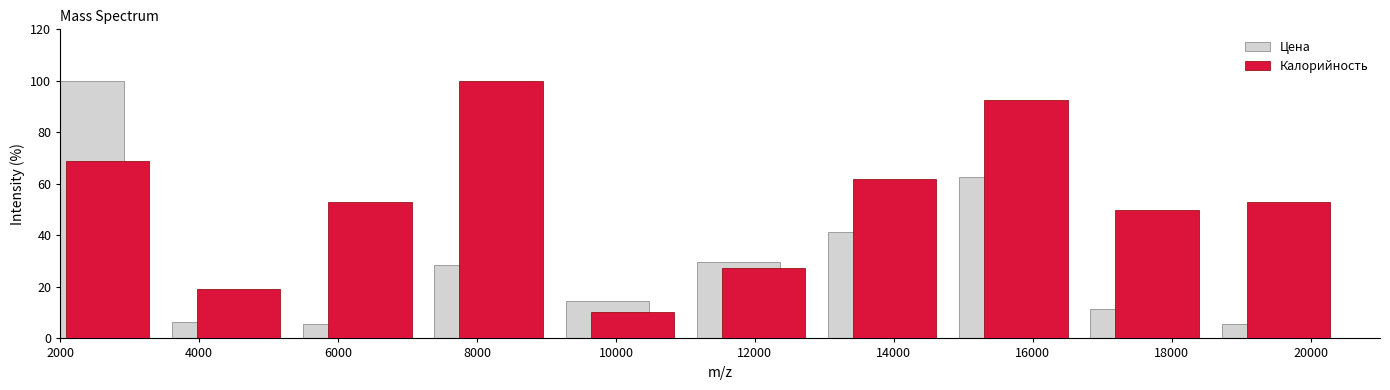

What is the sum of all Калорийность values?

536.1